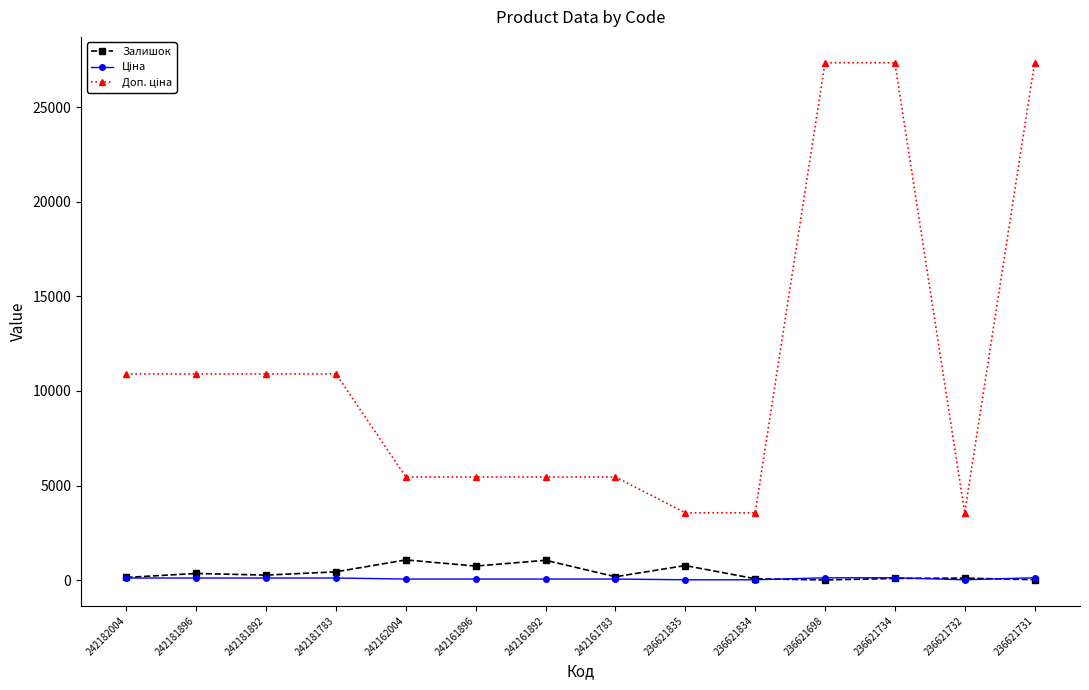

At how many categories does at least one series exceed 14025?

3